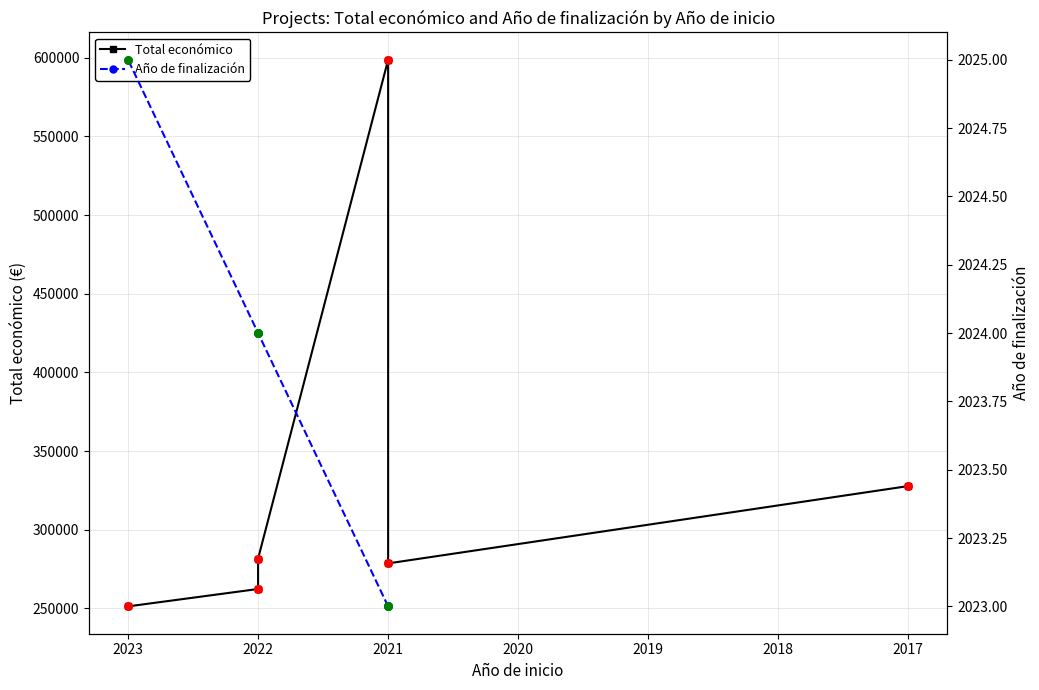

Which series reaches the maximum Y coordinate?

Total económico